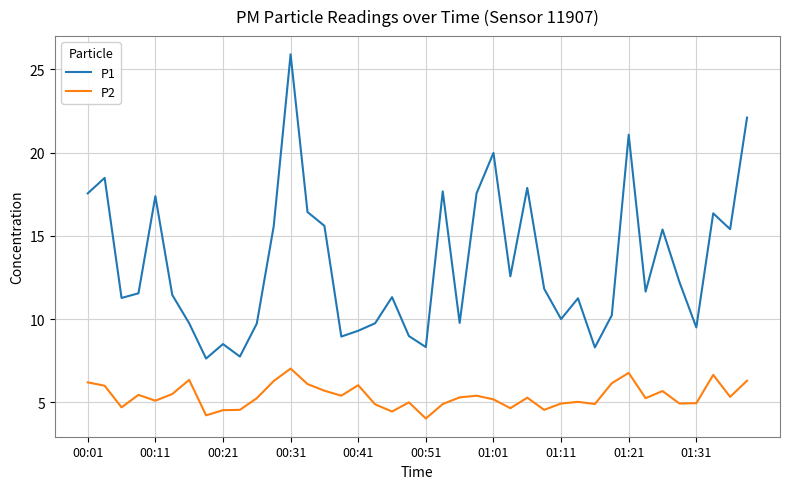

True or false: P2 and P1 cross at least once.

False